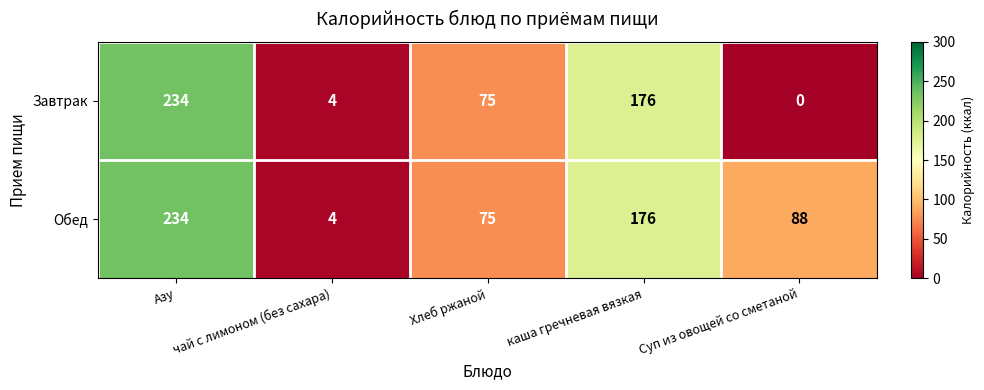

Where does the Завтрак series first go above 75?

Азу